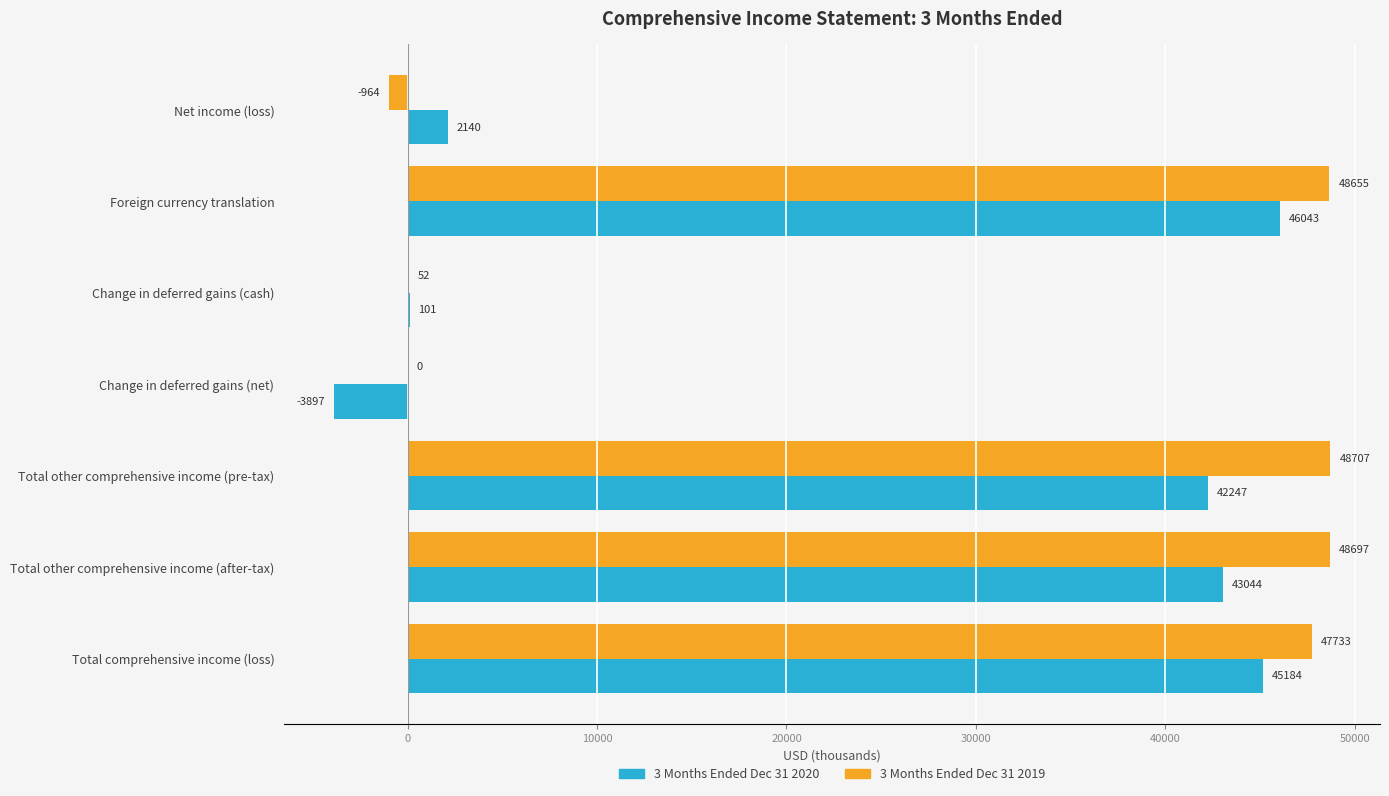

How many data points does each series have?

7